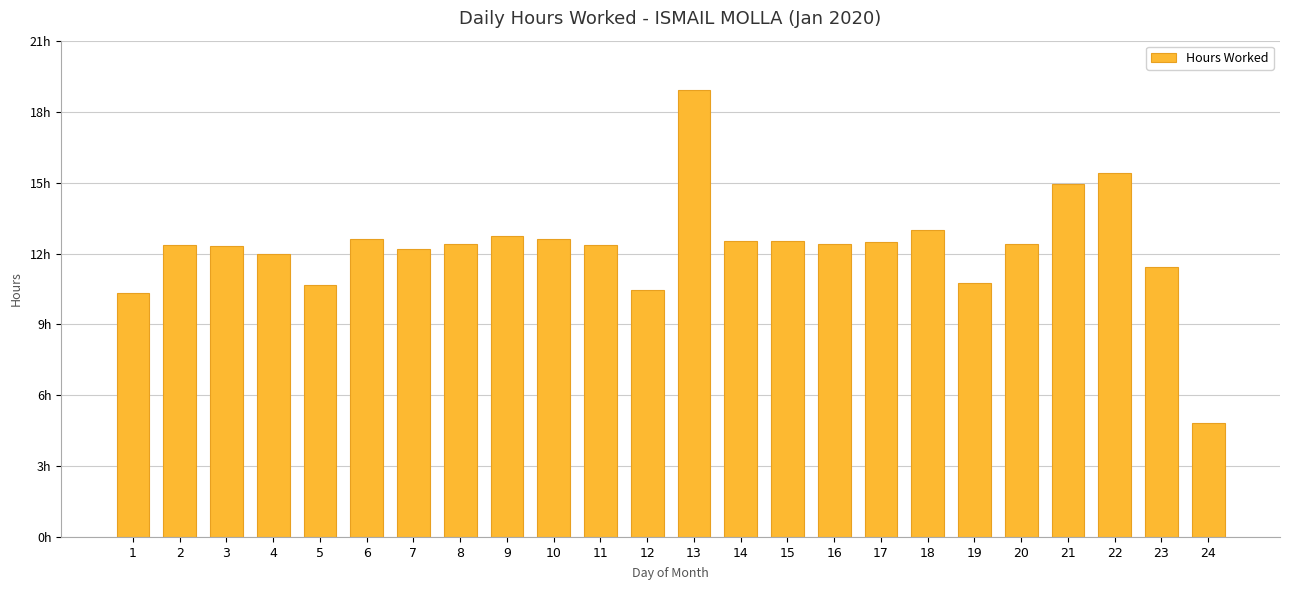

Are the bars horizontal?

No